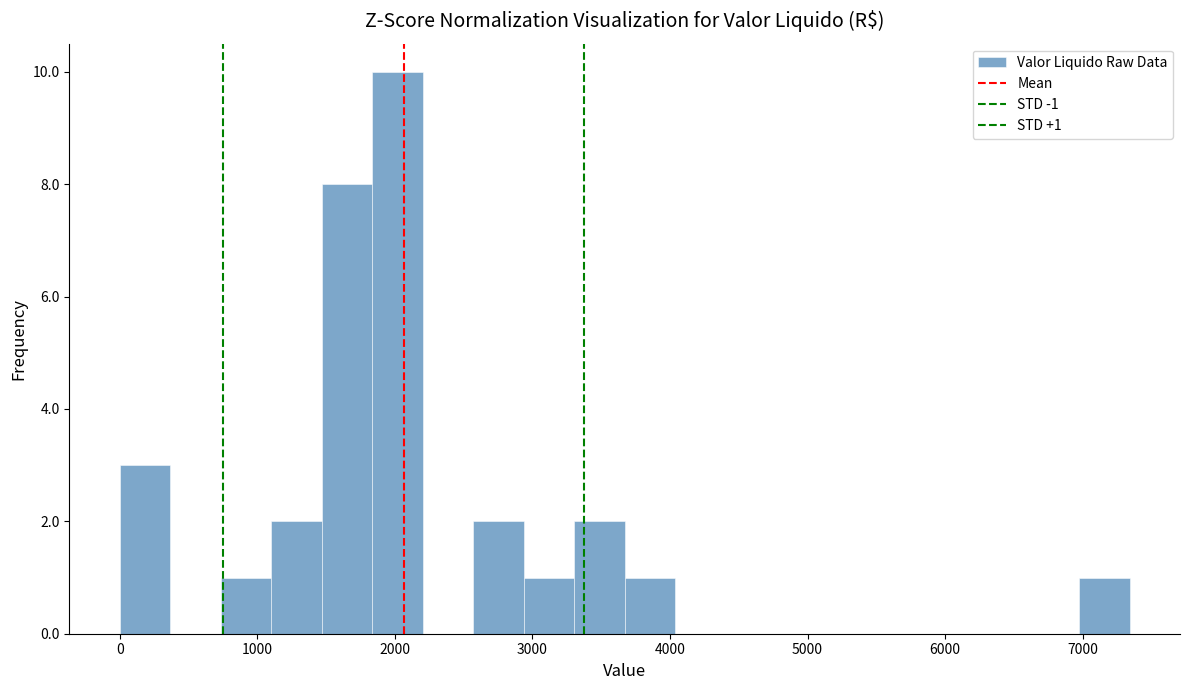

Around what value on the x-axis is the tallest bar? Give the approximate position of its centre, as read against the axis.

2000